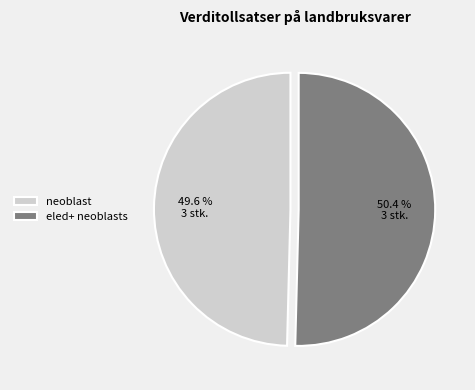

Does eled+ neoblasts account for over 50% of the chart?

Yes